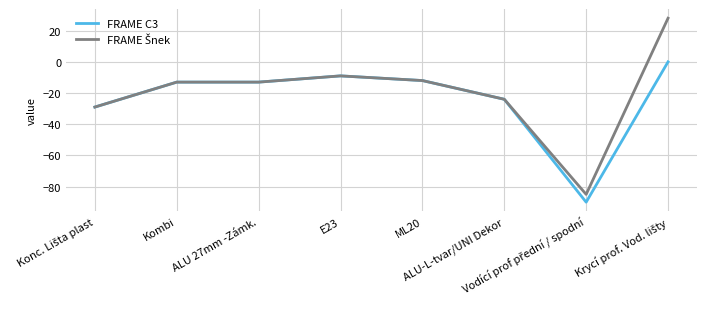

What is the minimum value shown in the chart?

-90